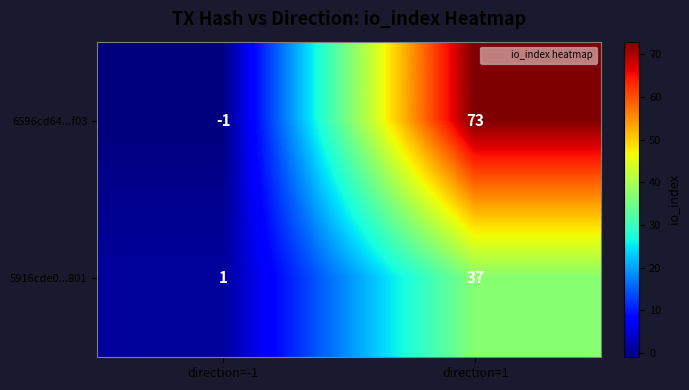

Rank the series by their maximum value, from highest to lowest.

6596cd64...f03, 5916cde0...801